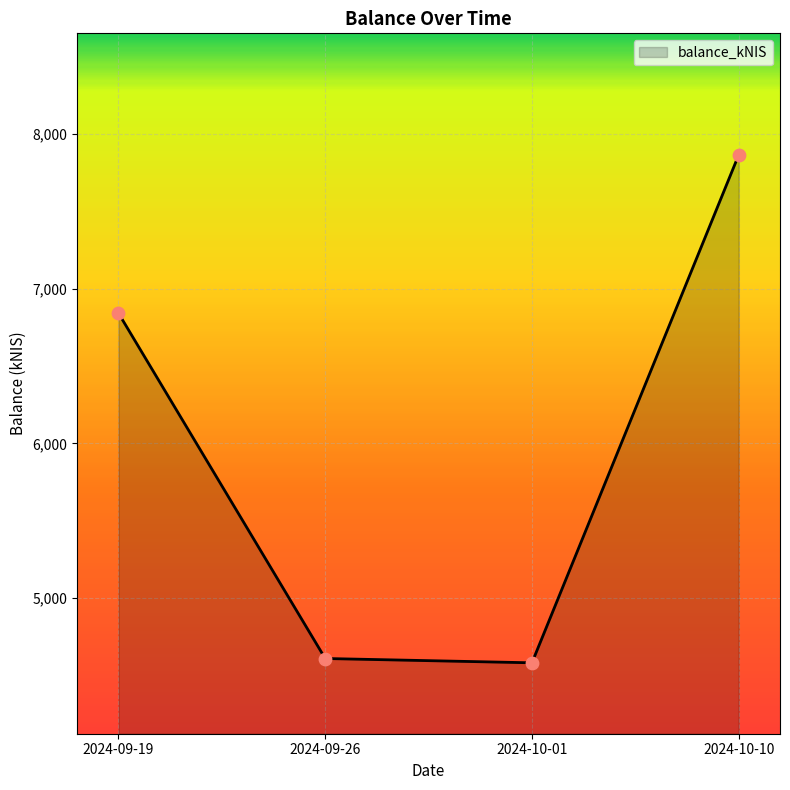

What is the change in value from 2024-09-19 to 2024-10-01?

-2259.2